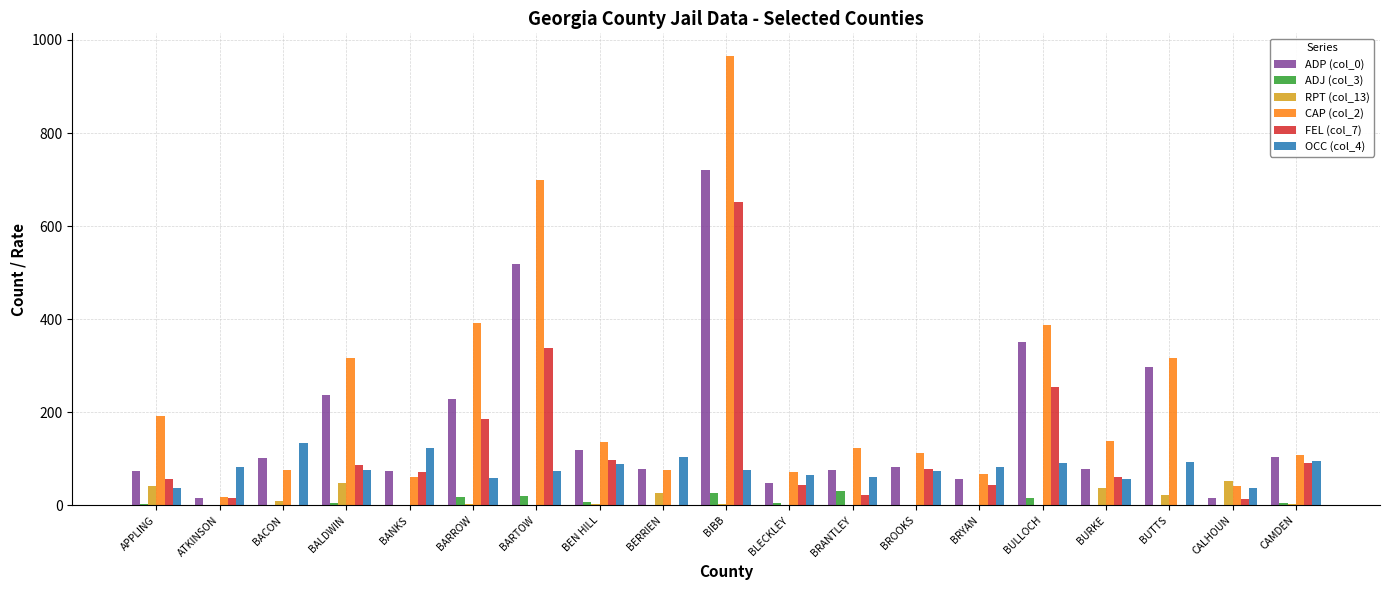

Which series has the largest total across all categories?

CAP (col_2)